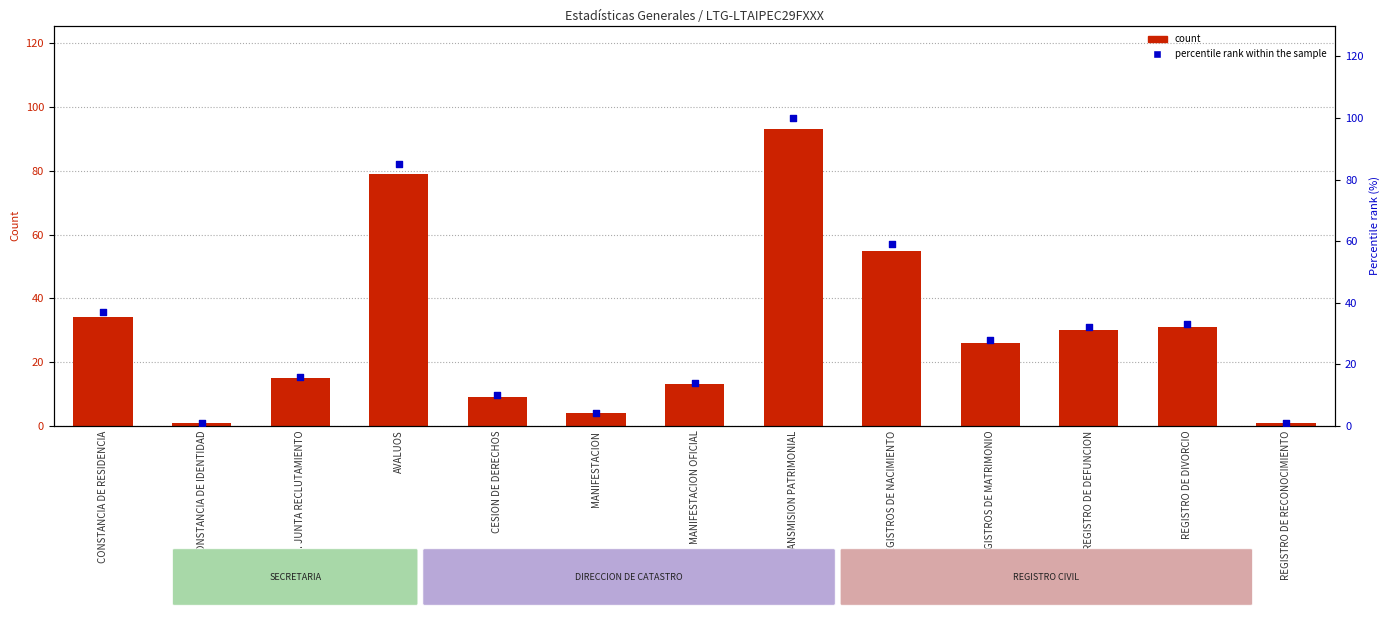

At which category is the sum across all series the highest?

TRANSMISION PATRIMONIAL